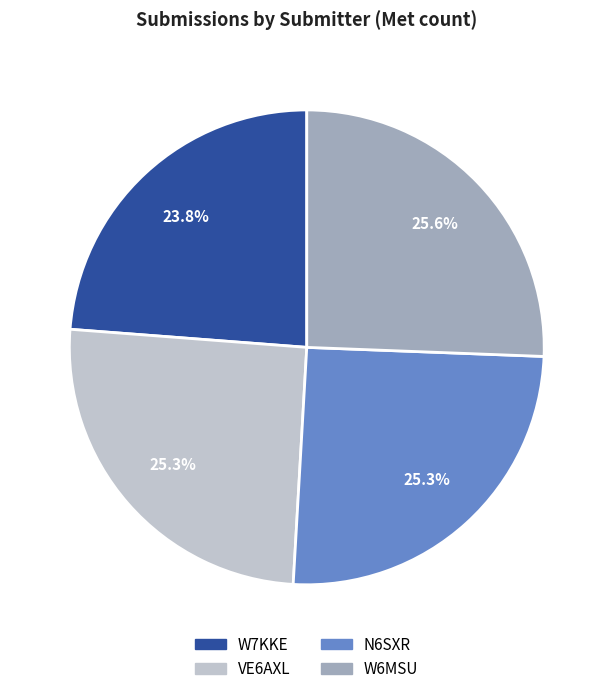

Is there any slice that represents more than half of the pie?

No